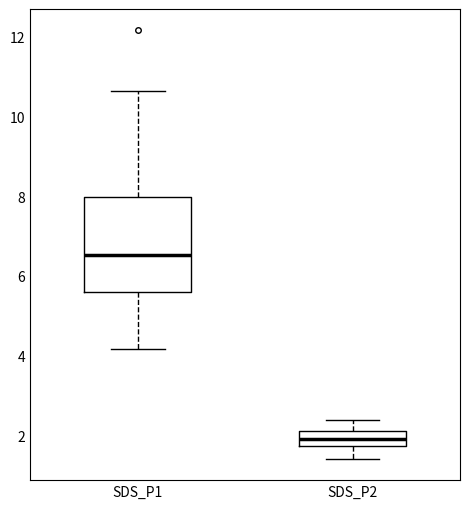

Which box has the highest median line?

SDS_P1